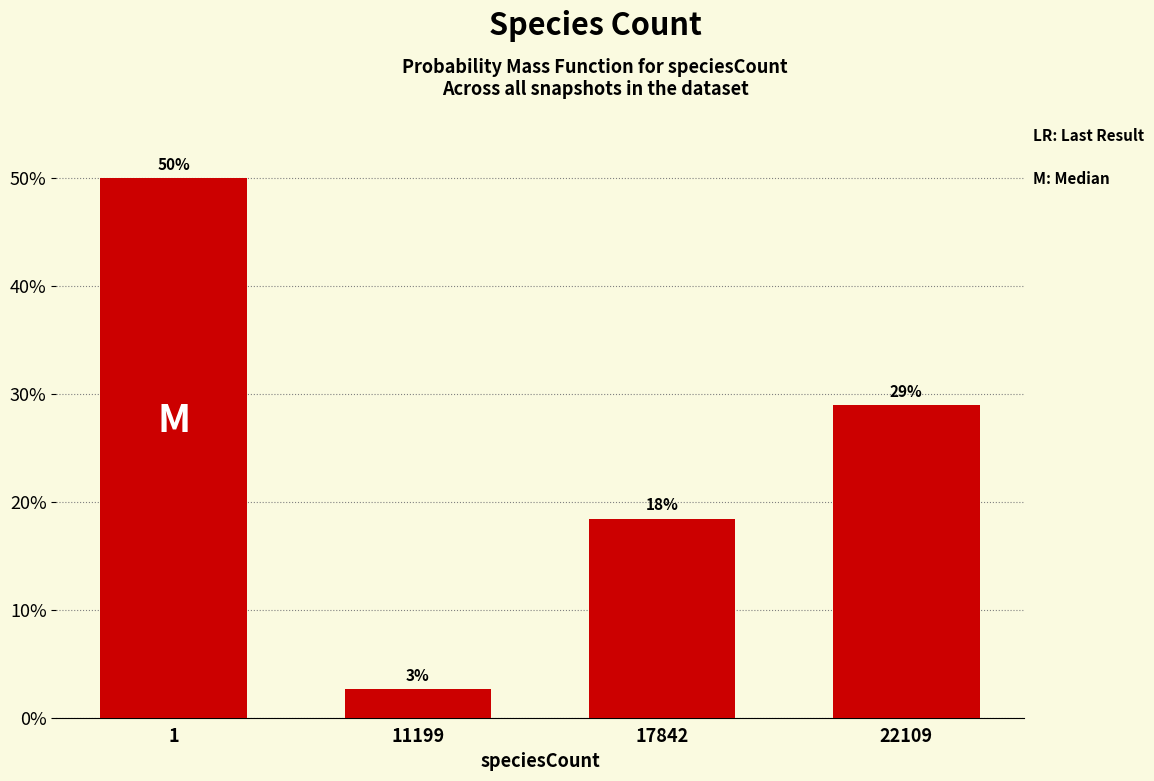

What is the value of the 4th bar from the left?

28.9